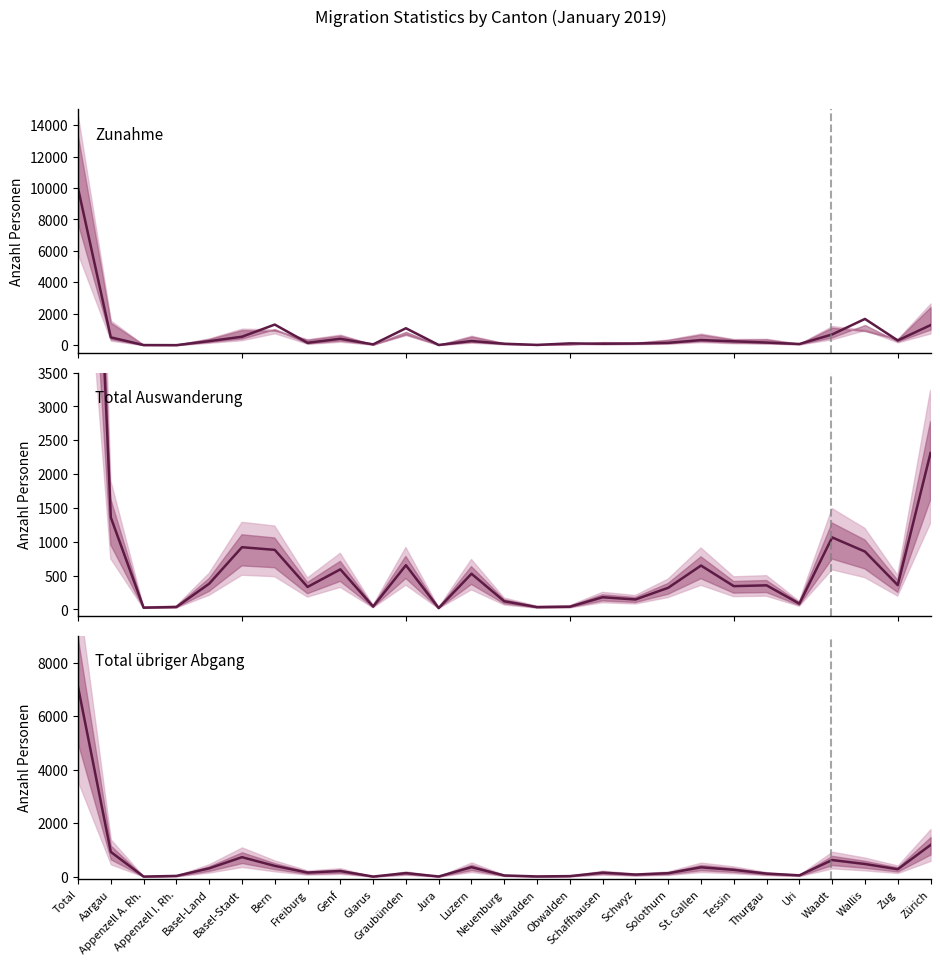

What is the label of the 3rd point from the left?

Appenzell A. Rh.